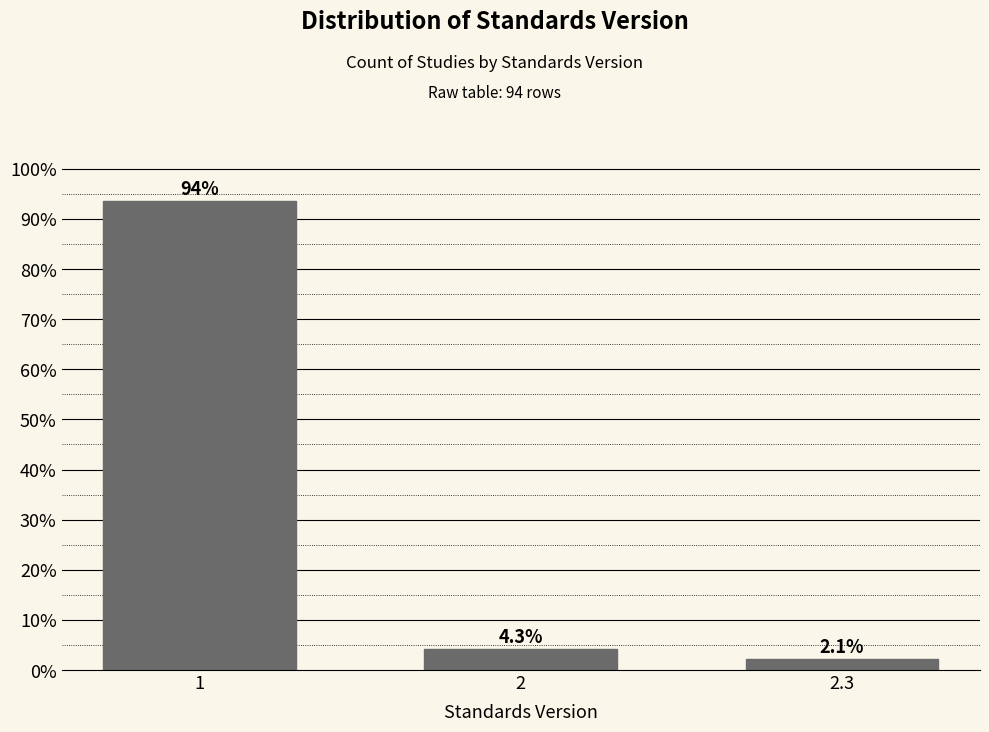

Reading left to right, list all the values displayed in this chart.

1=93.6	2=4.3	2.3=2.1